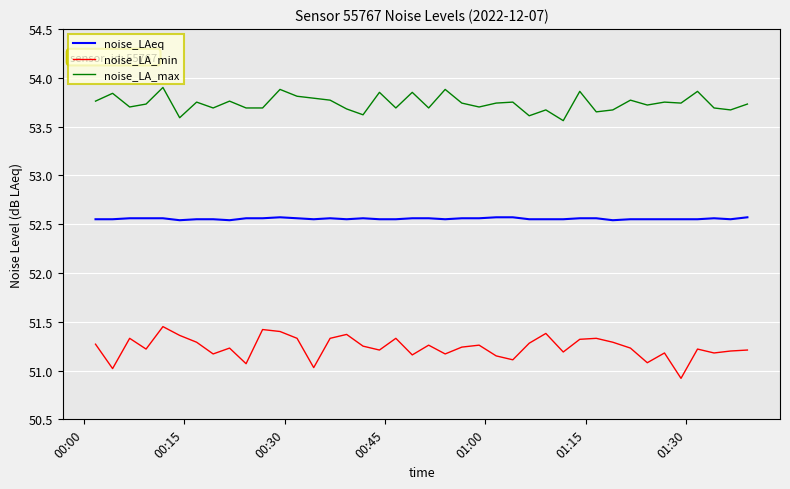

True or false: noise_LA_min and noise_LAeq cross at least once.

False